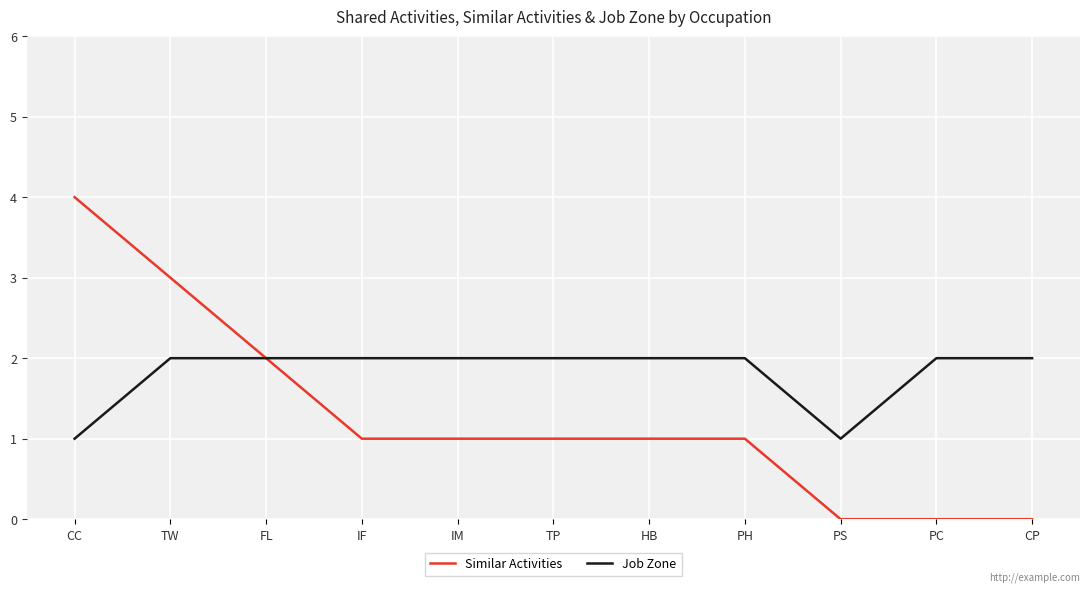

At HB, list the series in order from largest to smallest.

Job Zone, Similar Activities